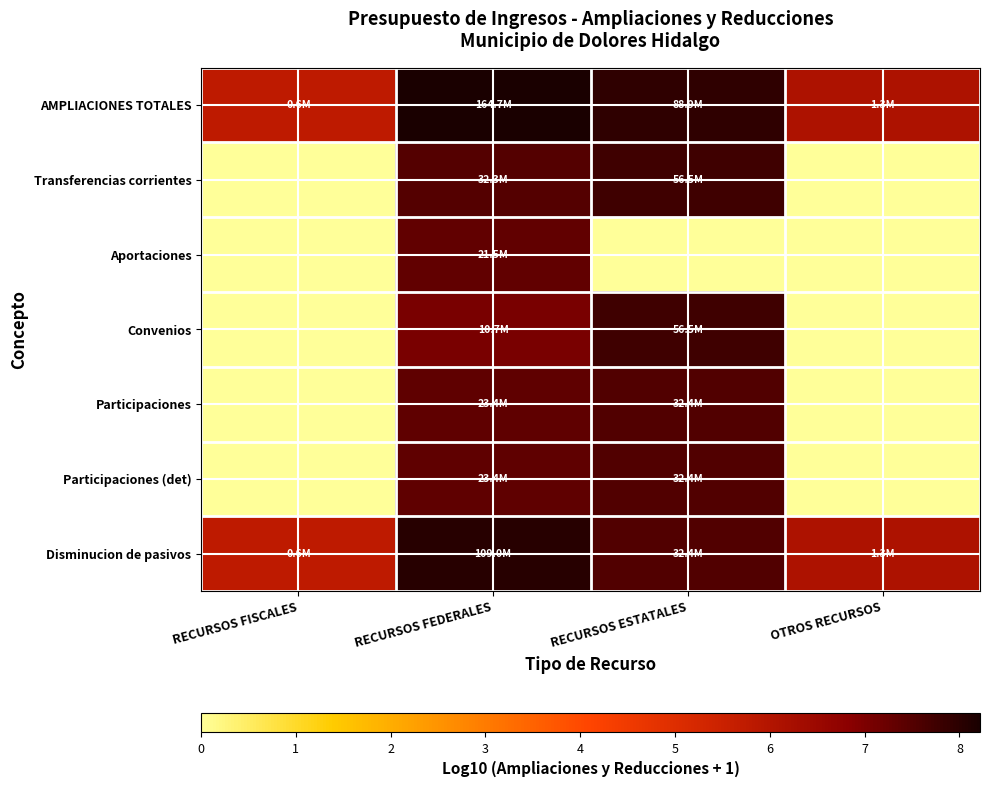

Reading right to left, list all the values displayed in this chart.

AMPLIACIONES TOTALES: OTROS RECURSOS=6.1	RECURSOS ESTATALES=7.9	RECURSOS FEDERALES=8.2	RECURSOS FISCALES=5.8
Transferencias corrientes: OTROS RECURSOS=0.0	RECURSOS ESTATALES=7.8	RECURSOS FEDERALES=7.5	RECURSOS FISCALES=0.0
Aportaciones: OTROS RECURSOS=0.0	RECURSOS ESTATALES=0.0	RECURSOS FEDERALES=7.3	RECURSOS FISCALES=0.0
Convenios: OTROS RECURSOS=0.0	RECURSOS ESTATALES=7.8	RECURSOS FEDERALES=7.0	RECURSOS FISCALES=0.0
Participaciones: OTROS RECURSOS=0.0	RECURSOS ESTATALES=7.5	RECURSOS FEDERALES=7.4	RECURSOS FISCALES=0.0
Participaciones (det): OTROS RECURSOS=0.0	RECURSOS ESTATALES=7.5	RECURSOS FEDERALES=7.4	RECURSOS FISCALES=0.0
Disminucion de pasivos: OTROS RECURSOS=6.1	RECURSOS ESTATALES=7.5	RECURSOS FEDERALES=8.0	RECURSOS FISCALES=5.8